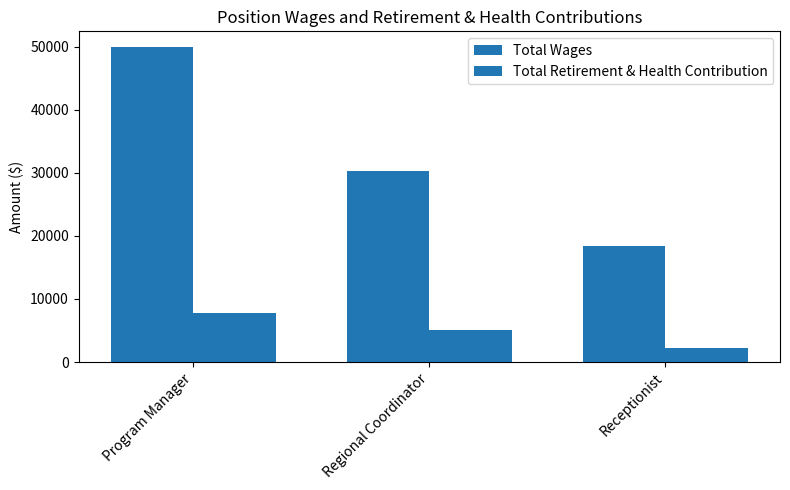

How many Total Retirement & Health Contribution values are between 2205 and 7721?

3